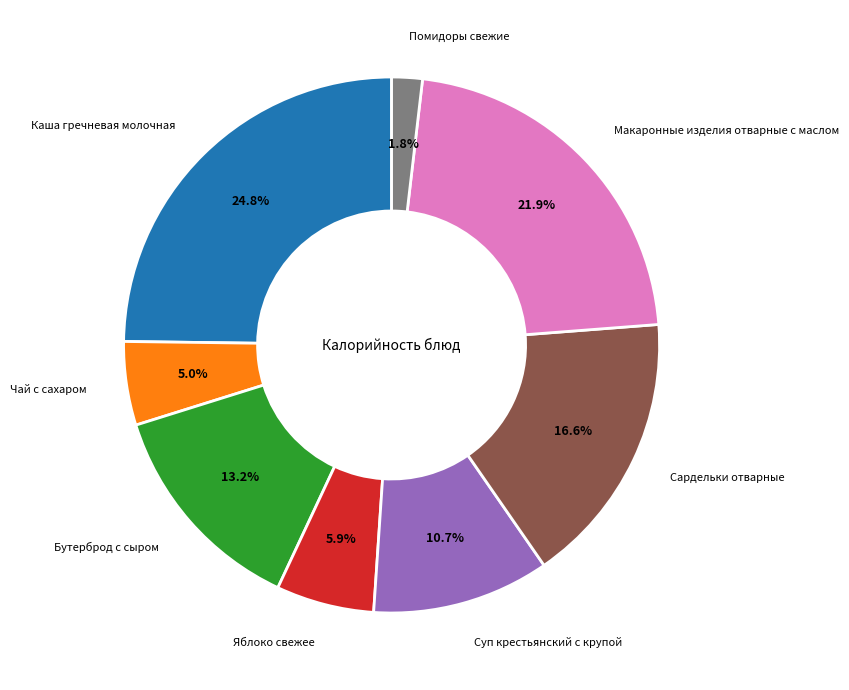

Is there any slice that represents more than half of the pie?

No